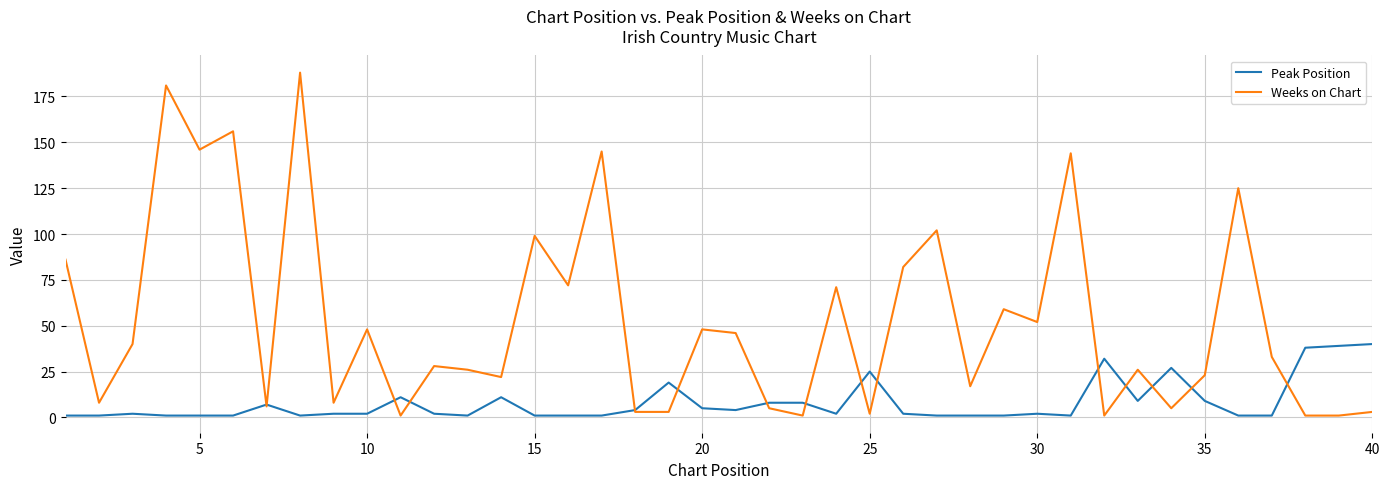

What is the sum of all Weeks on Chart values?

2113